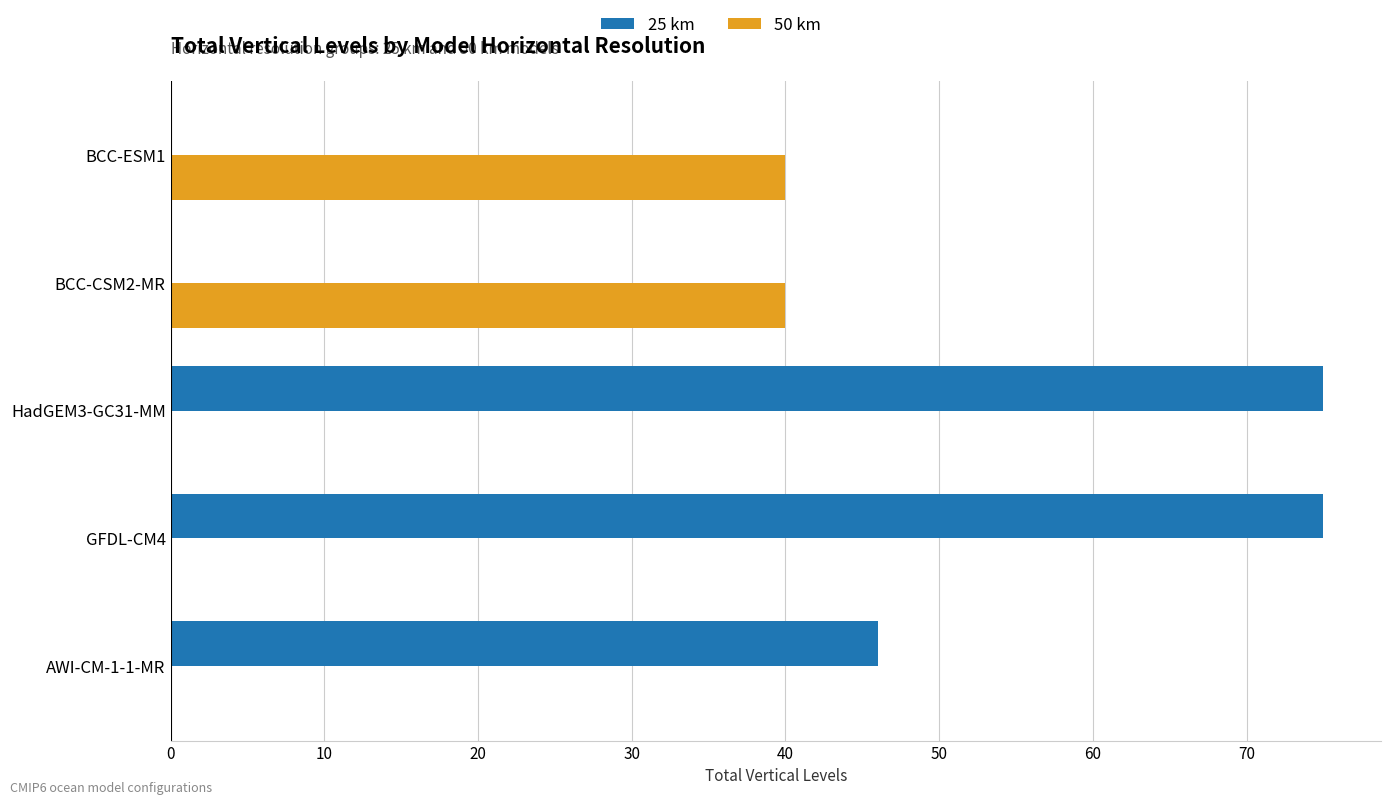

The 50 km series shows 0 at HadGEM3-GC31-MM. True or false?

True